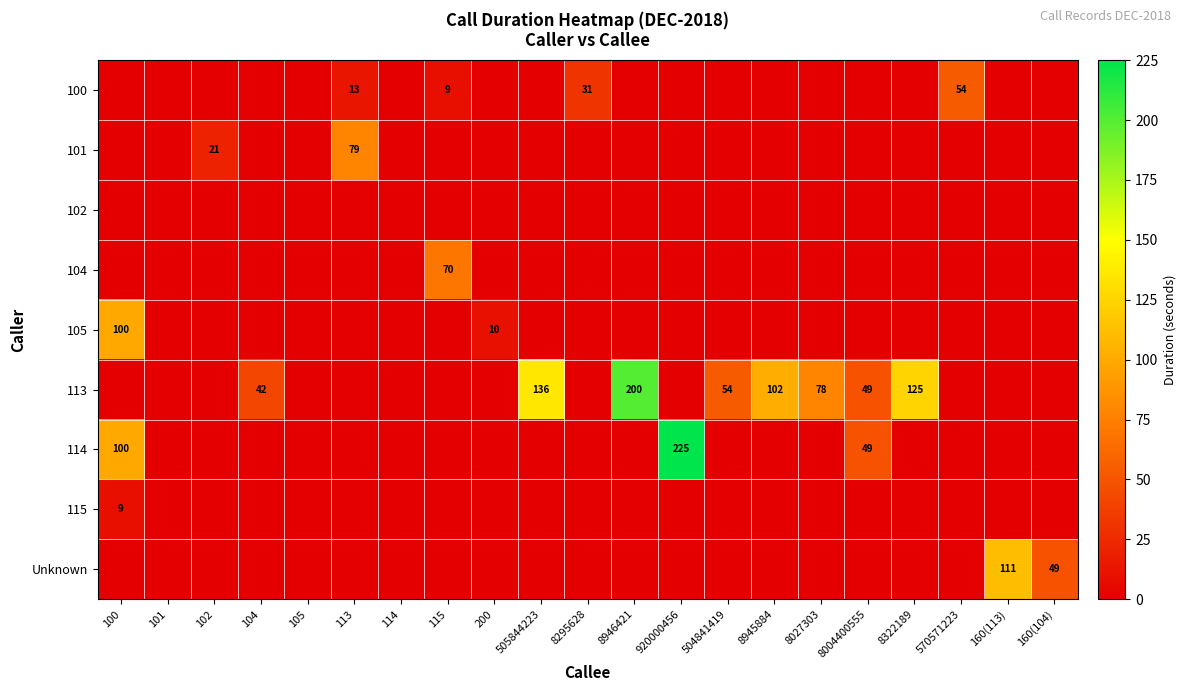

True or false: 113 has a value of 42 at 104.

True